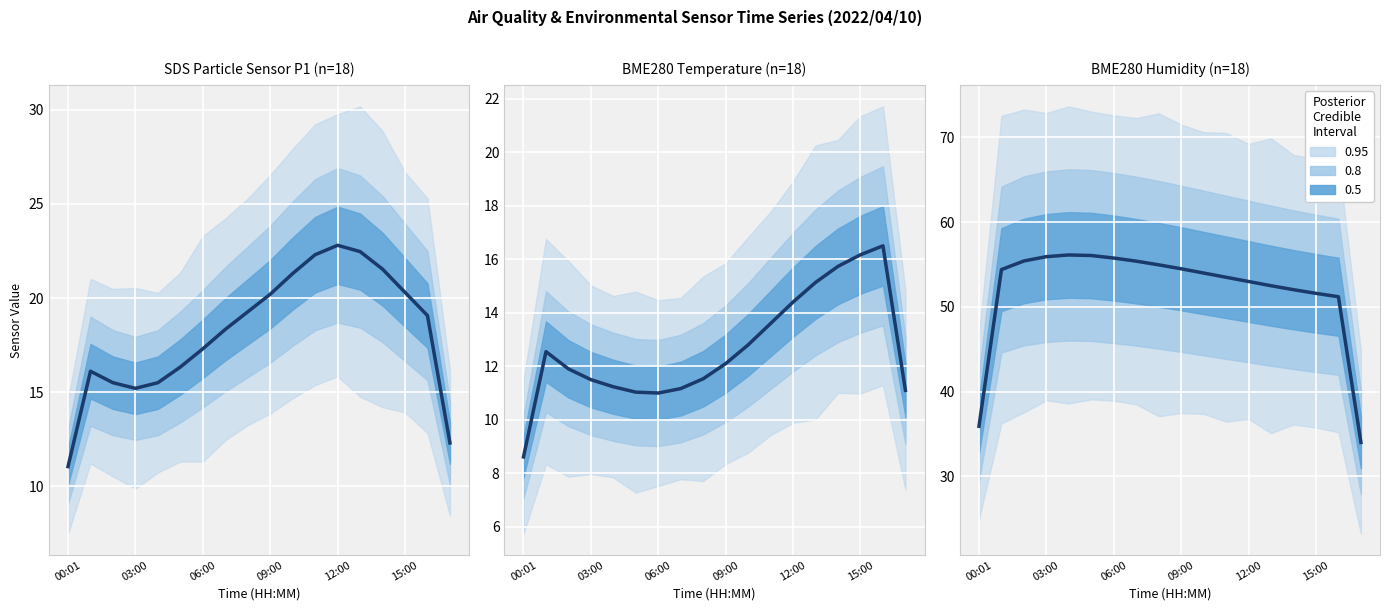

What value does the BME280_humidity series have at 06:00?

55.8